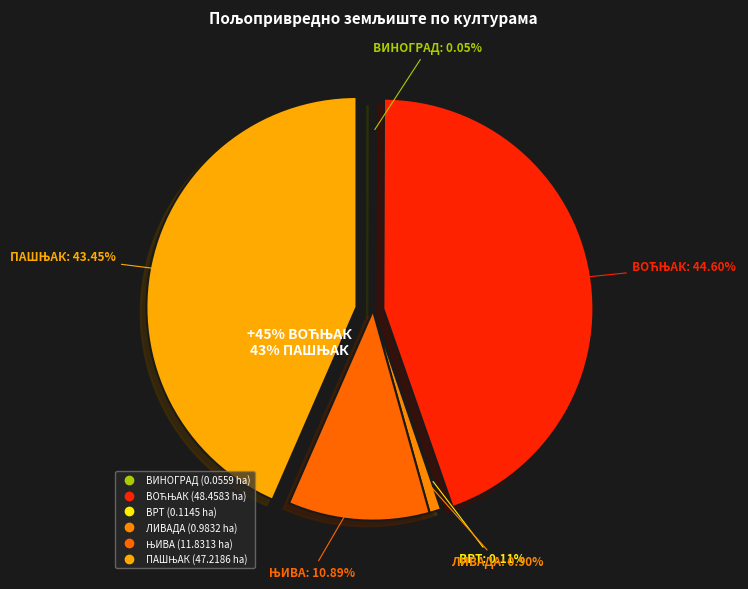

Which slice is the largest?

ВОЋЊАК